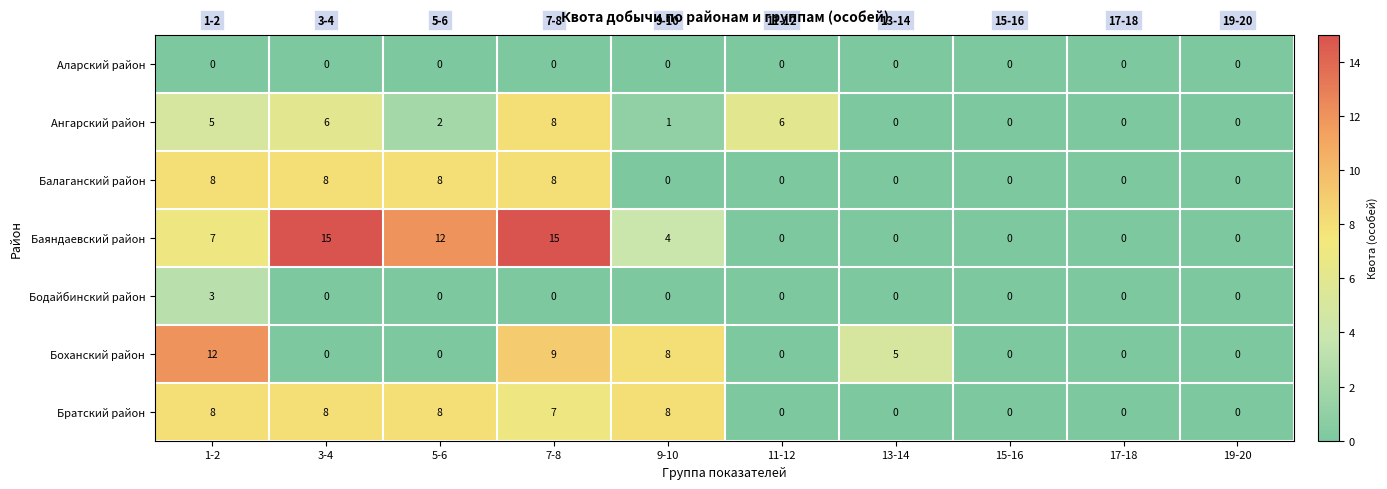

What is the sum of all Ангарский район values?

28